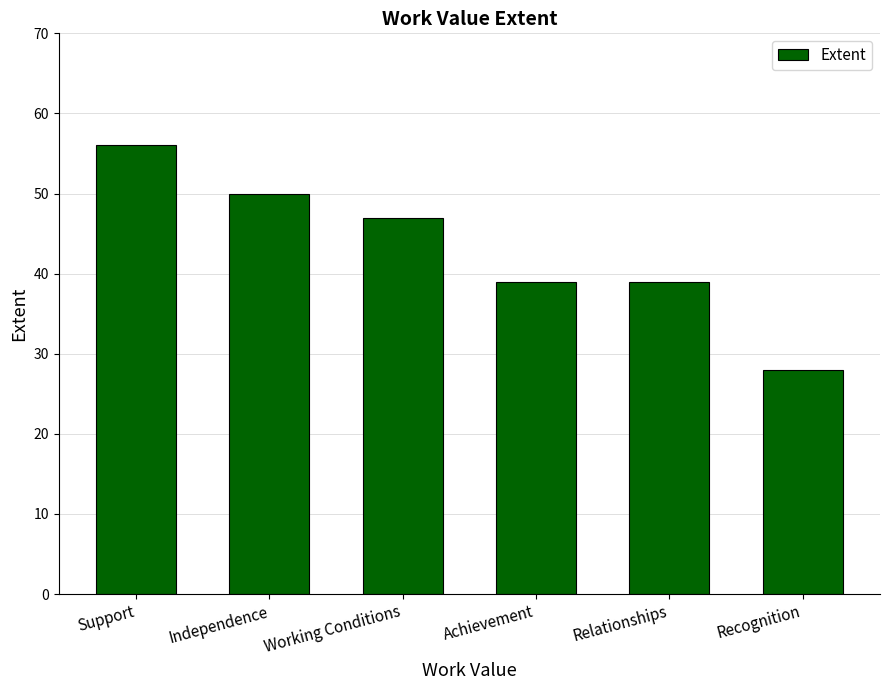

What is the difference between the maximum and second lowest values?

17